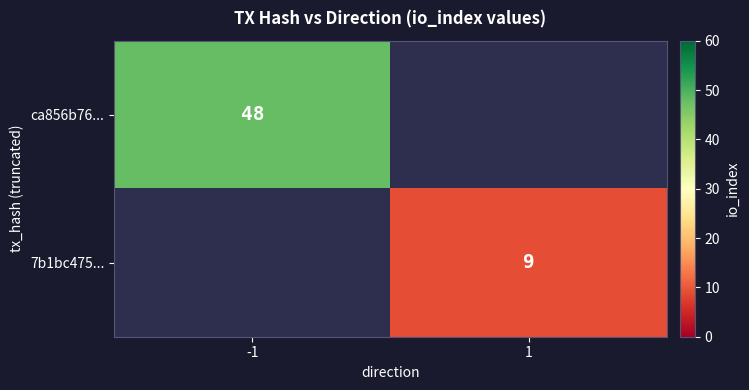

Is it true that 7b1bc475... equals 9 at 1?

True